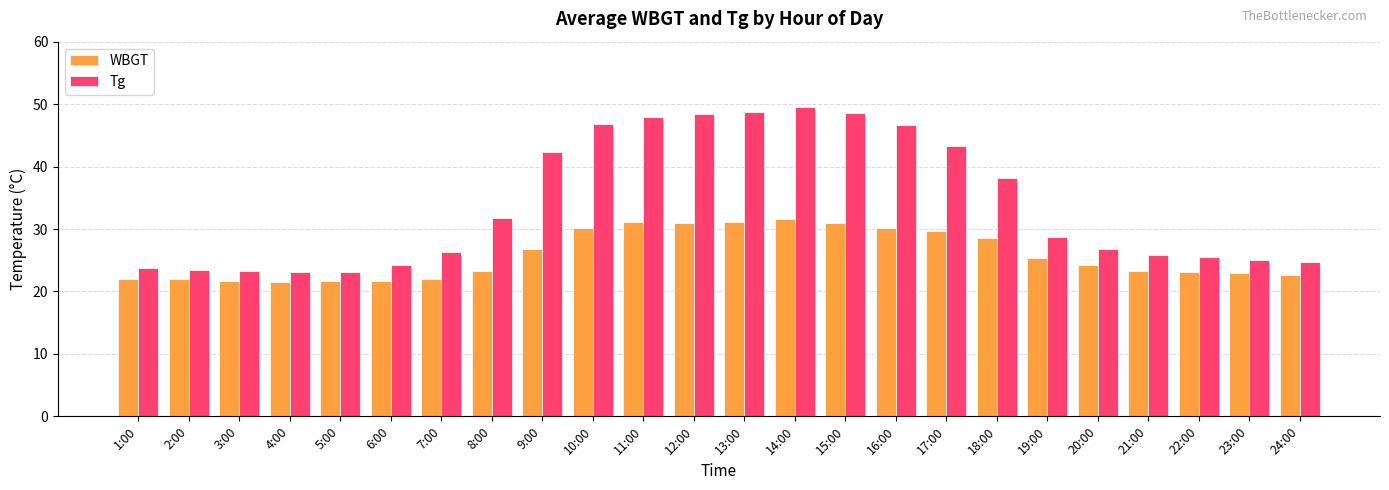

Is the value of WBGT at 20:00 greater than the value of Tg at 22:00?

No